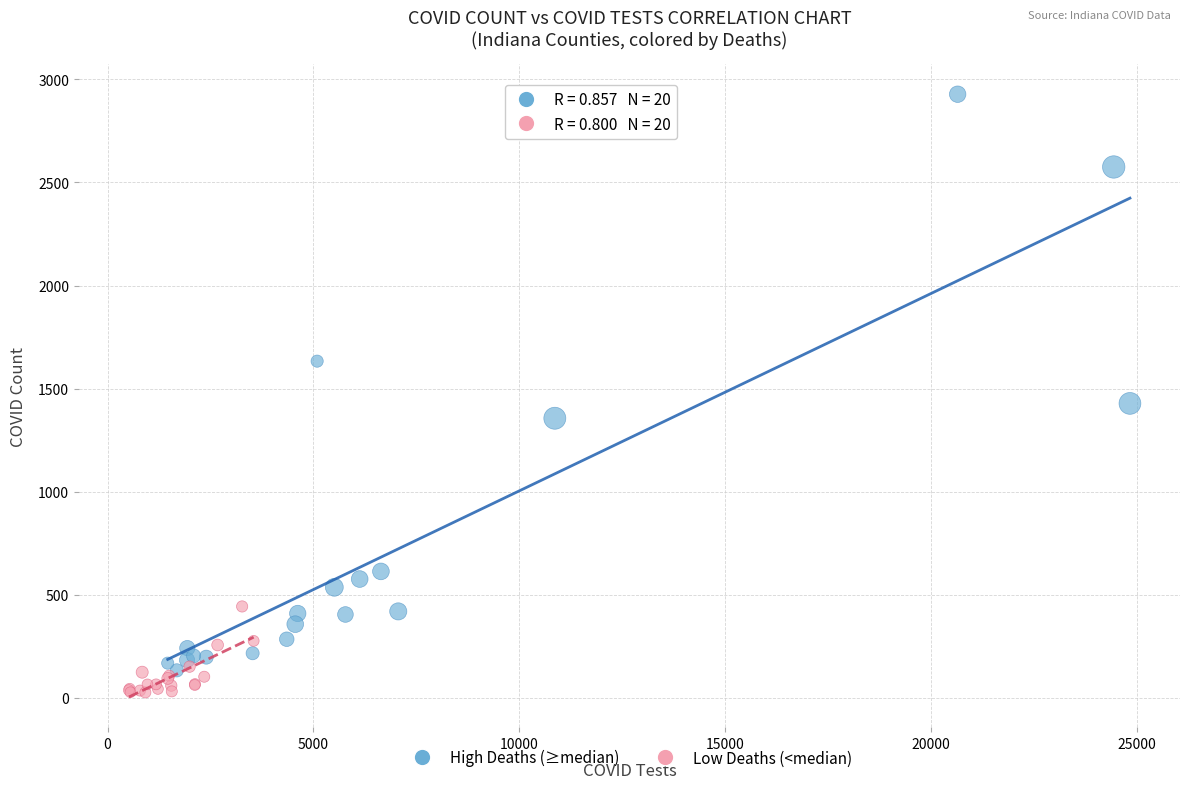

Which series contains the highest Y value?

High Deaths (≥median)